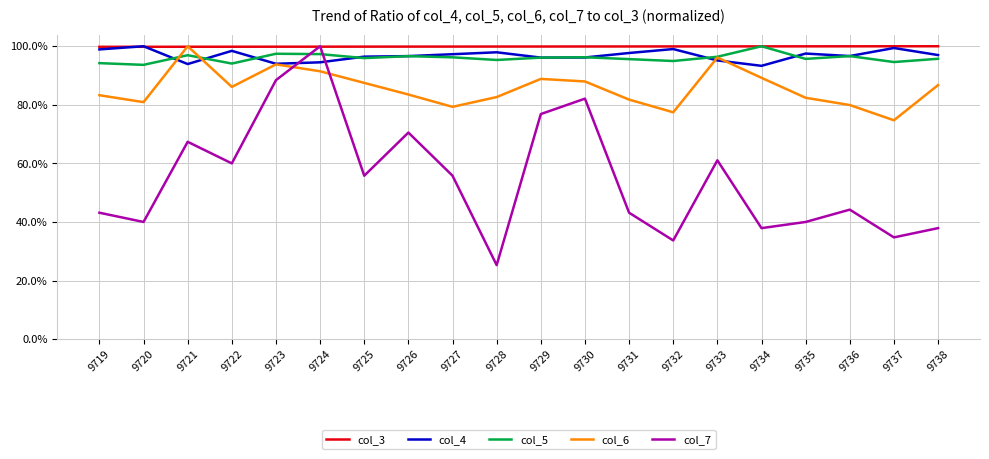

What is the total value across all series at 9730?

462.4